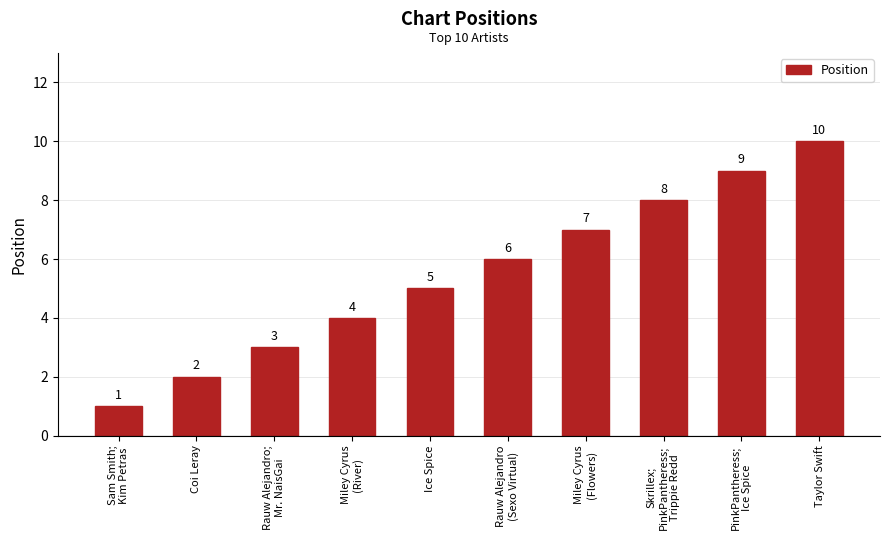

How many values are below 6?

5